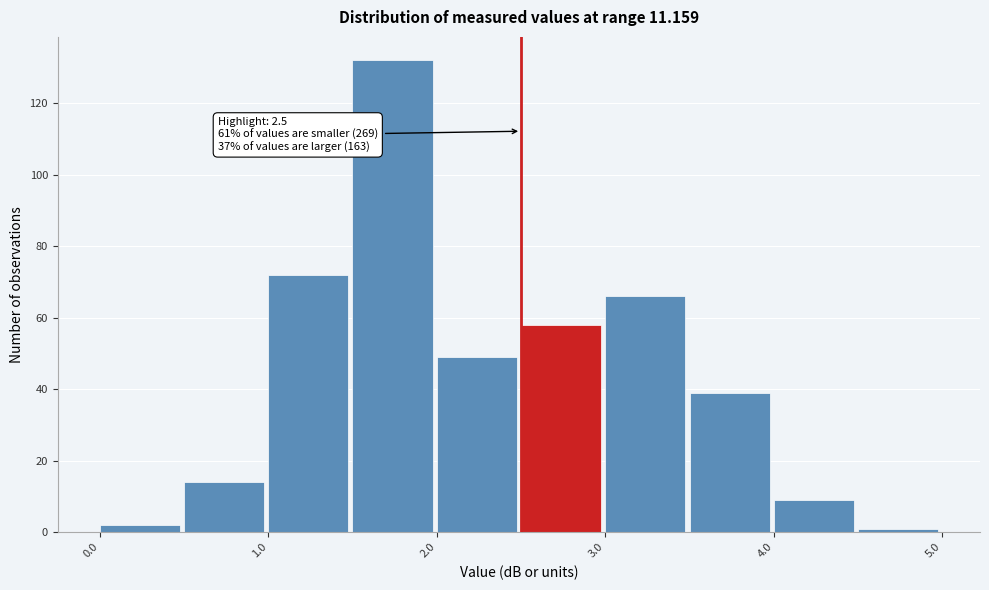

Which range on the x-axis has the tallest bar?

1.5 to 2.0